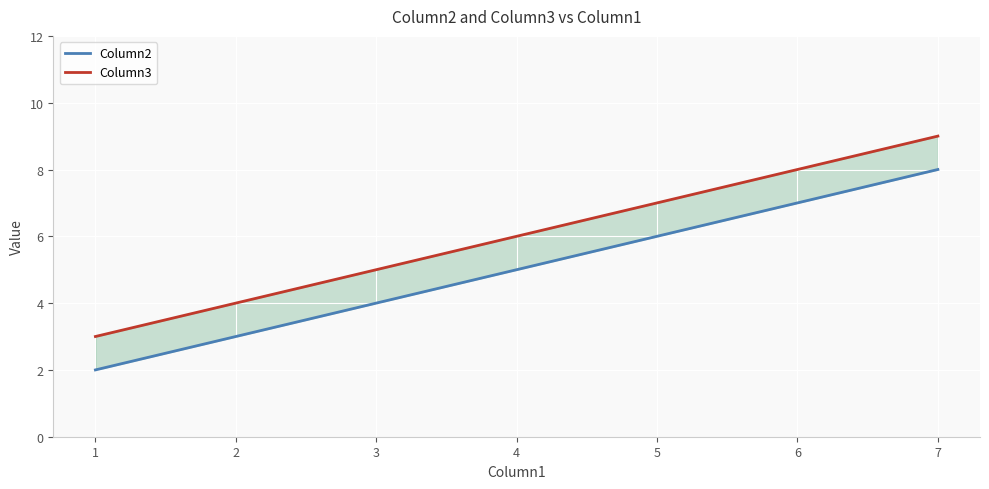

What are all the series names shown in the legend?

Column2, Column3